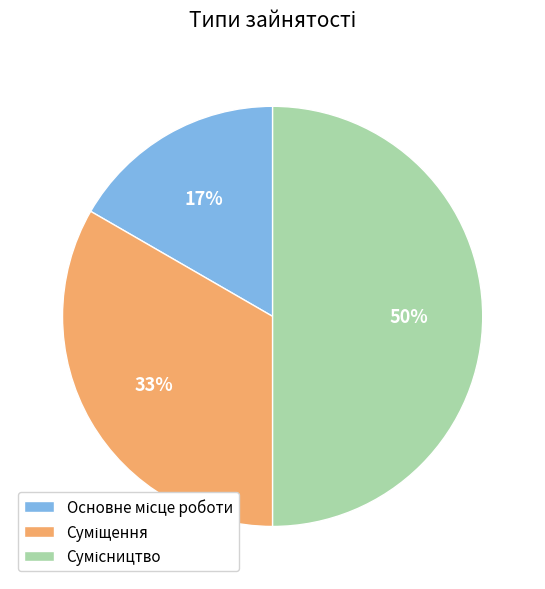

To the nearest percent, what is the difference between the largest and smallest slice percentages?

33%